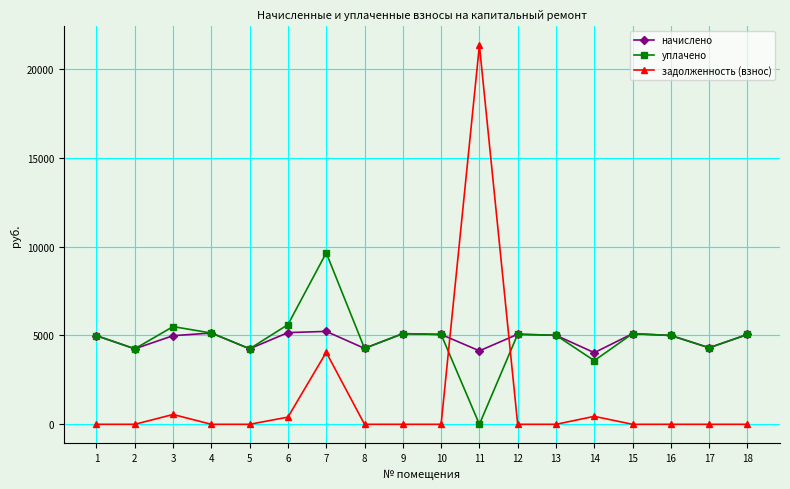

What is the average value of the уплачено series?

4830.9